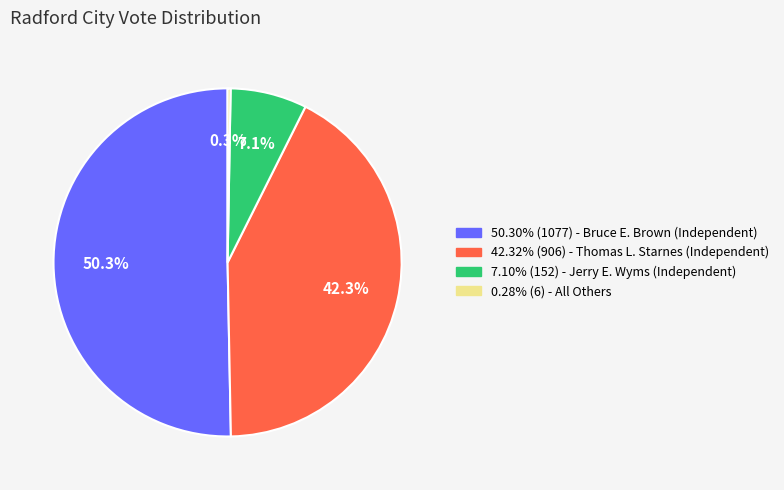

Is there a majority slice in this chart?

Yes